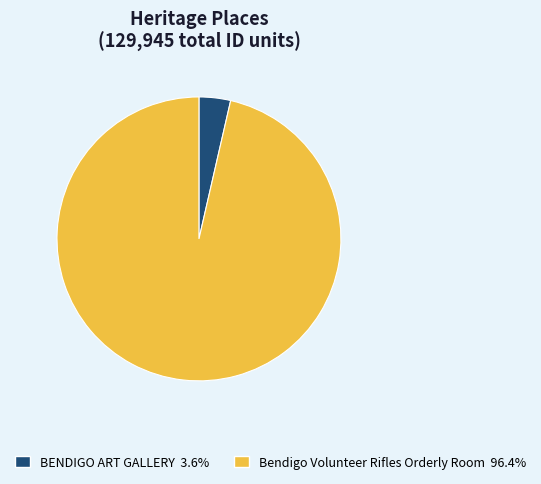

Which slice is the largest?

Bendigo Volunteer Rifles Orderly Room